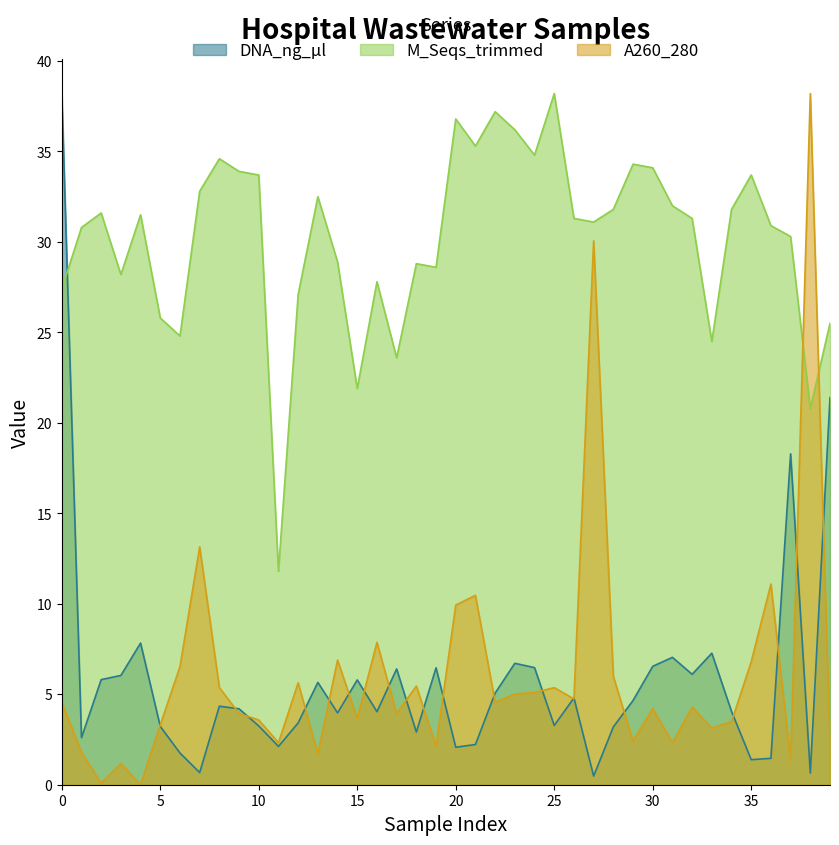

The value of A260_280 at 32 is 1.6. True or false?

False